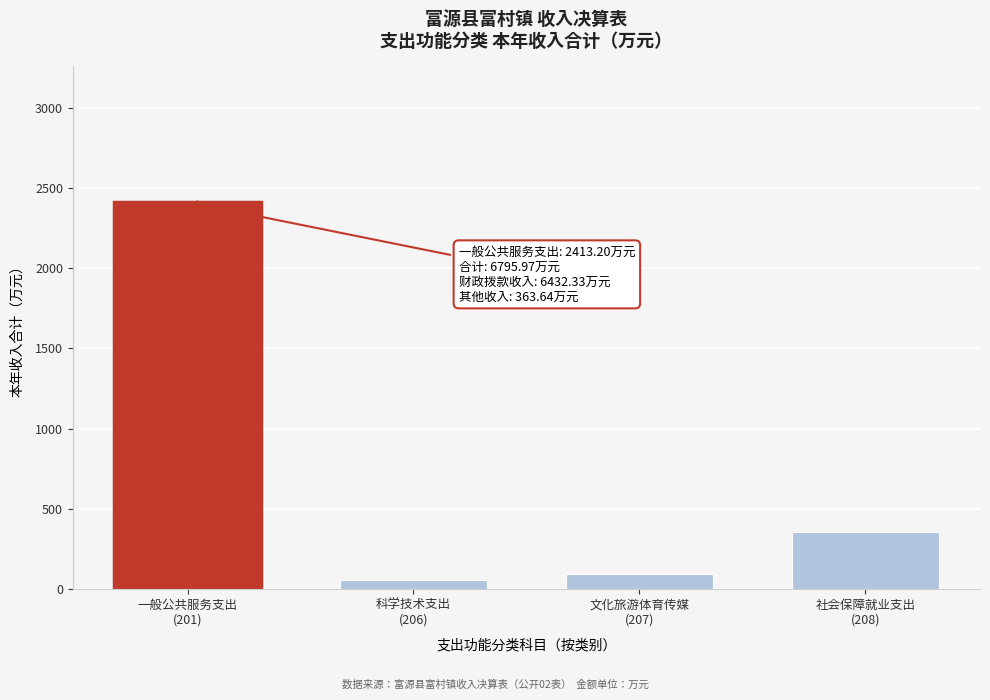

Reading left to right, what are all the values shown in this chart?

2413.2	59.1	94.2	355.1